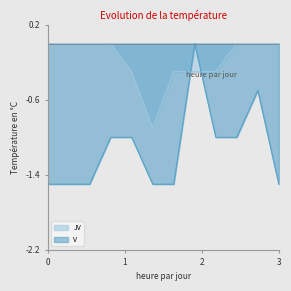

Is it true that JV equals 0.5 at 0?

False